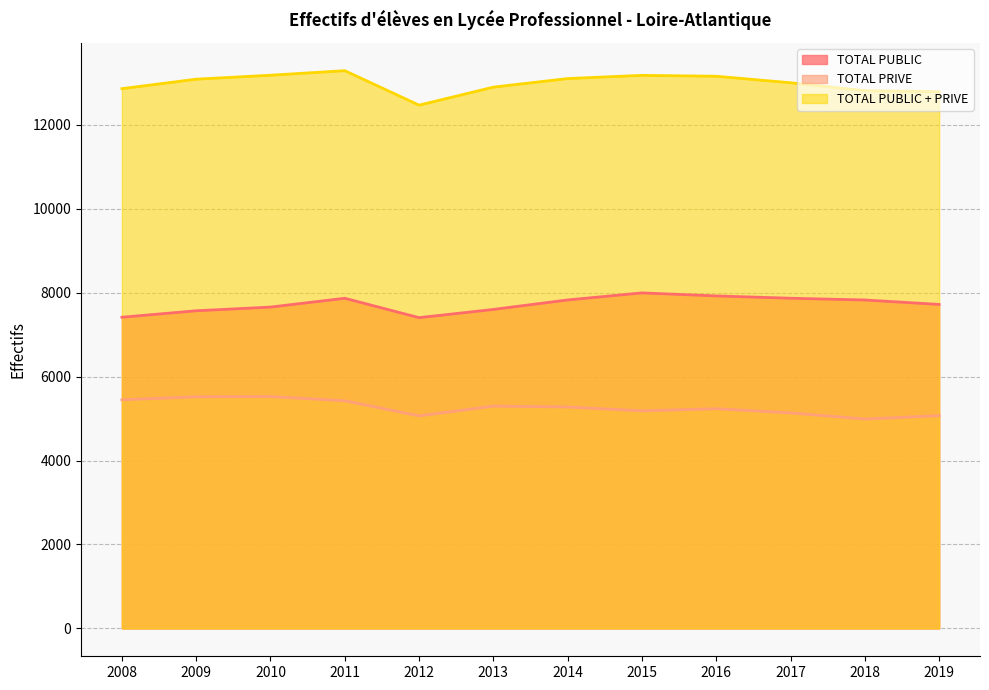

Which label corresponds to the smallest value in the chart?

2018